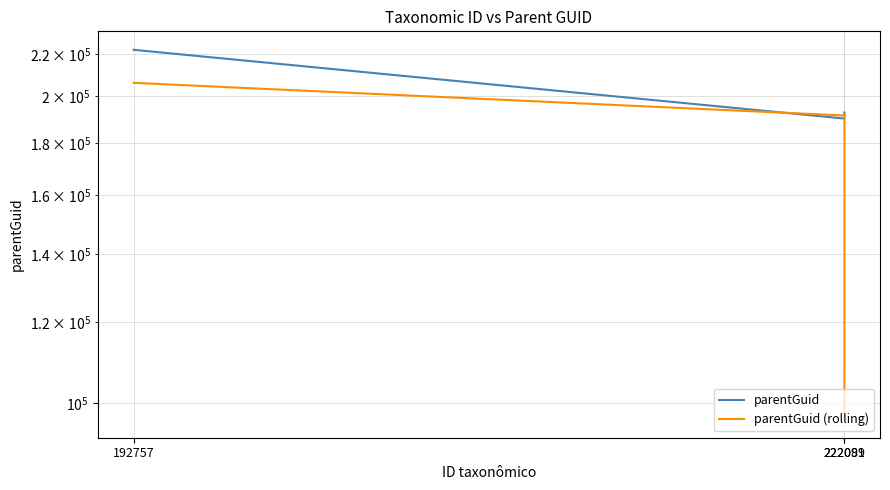

What is the difference between the parentGuid (rolling) values at 222089 and 222091?

95067.0